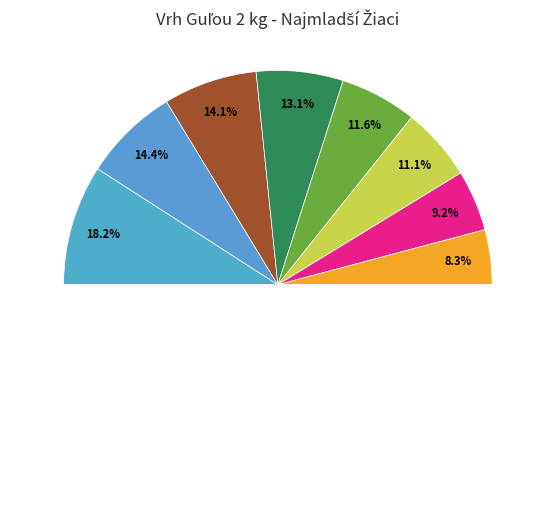

What portion of the pie excludes Zverbík Matej?

85.6%